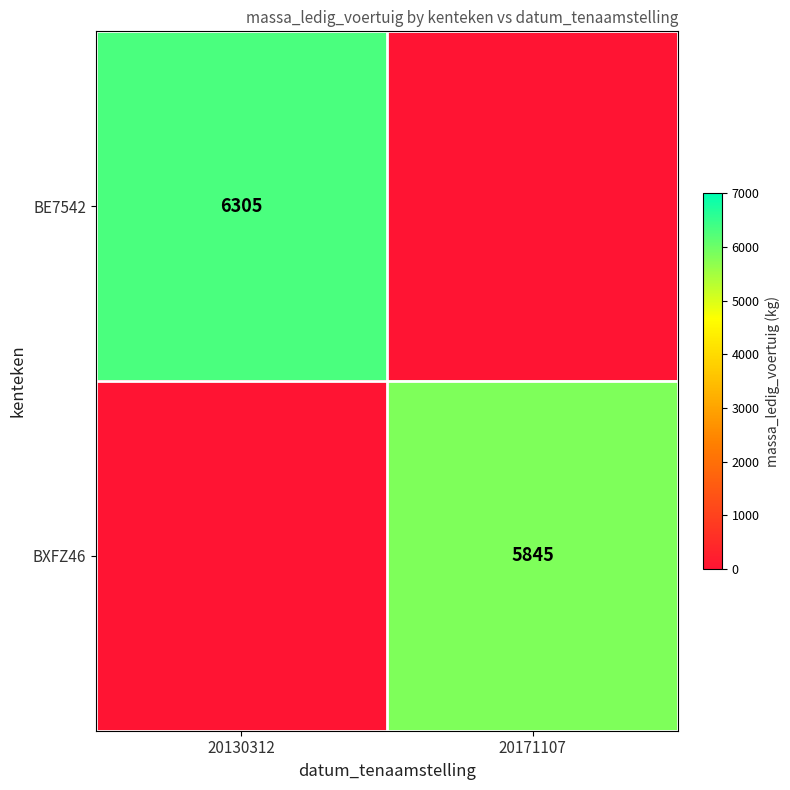

The BXFZ46 series shows 5845 at 20171107. True or false?

True